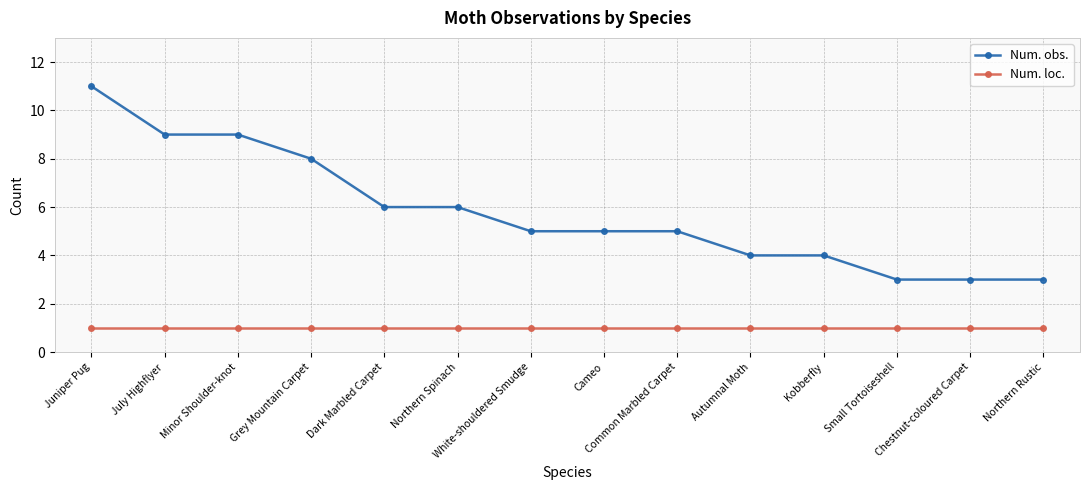

What are all the series names shown in the legend?

Num. obs., Num. loc.